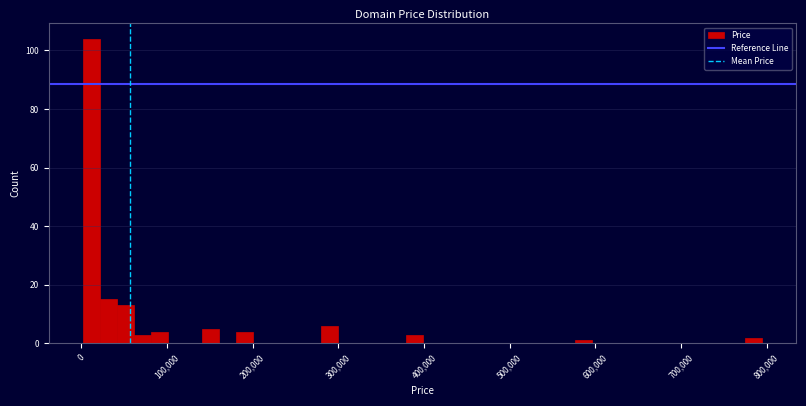

Around what value on the x-axis is the tallest bar? Give the approximate position of its centre, as read against the axis.

10000